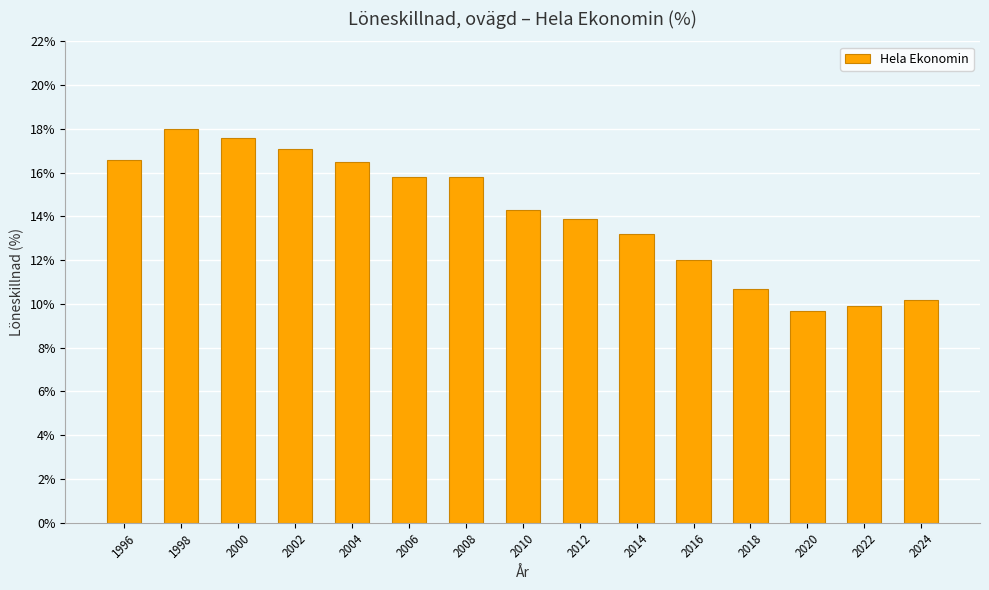

What is the difference between the maximum and minimum values?

8.3